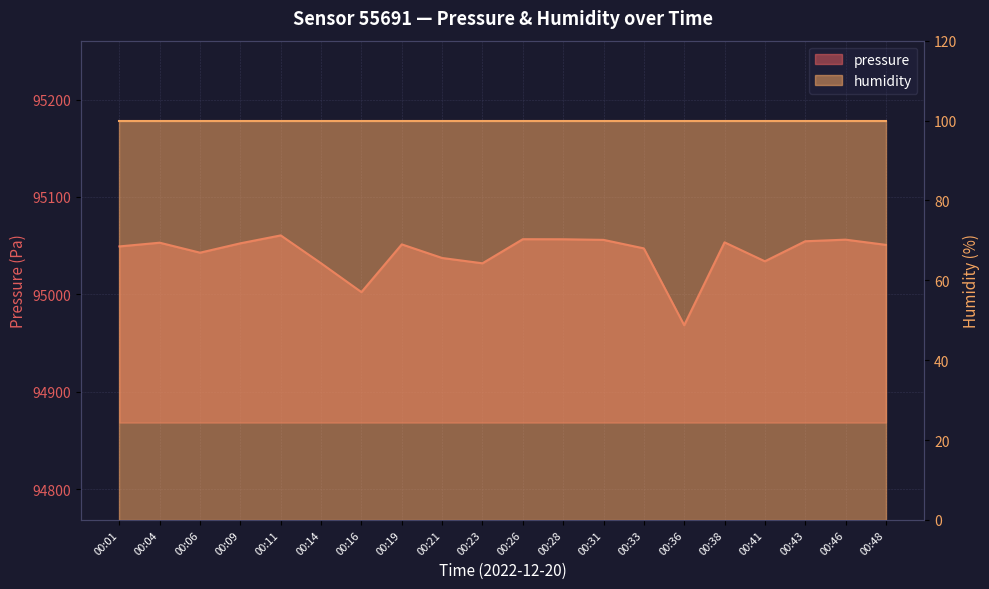

What is the sum of the values at 00:16 and 00:14?

190034.2